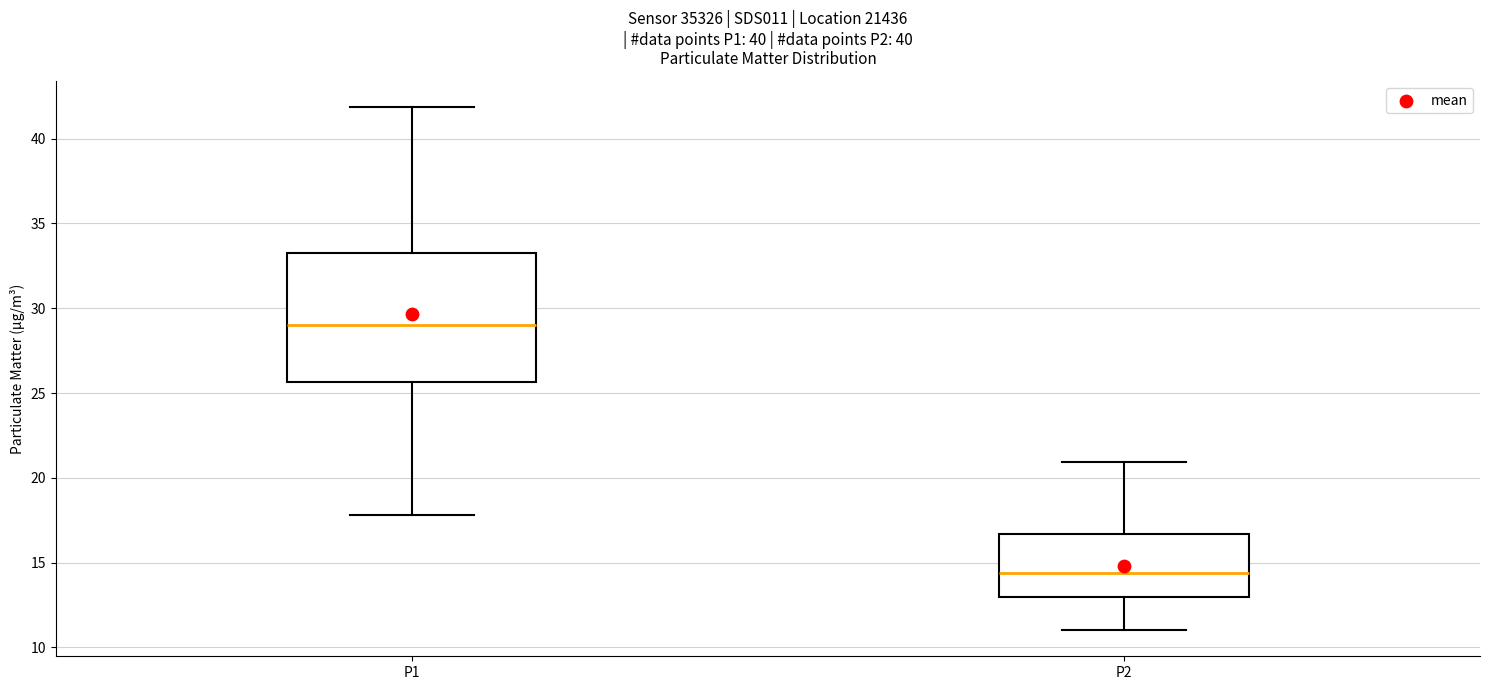

Reading left to right, read every box against the y-axis: the position of its median line, the range the box covers, and the ends of its whiskers. The values are not printed on the chart, so give them approximately, as read against the axis.

P1: median 29.0, box 25.5 to 33.5, whiskers 18.0 to 42.0
P2: median 14.5, box 13.0 to 16.5, whiskers 11.0 to 21.0